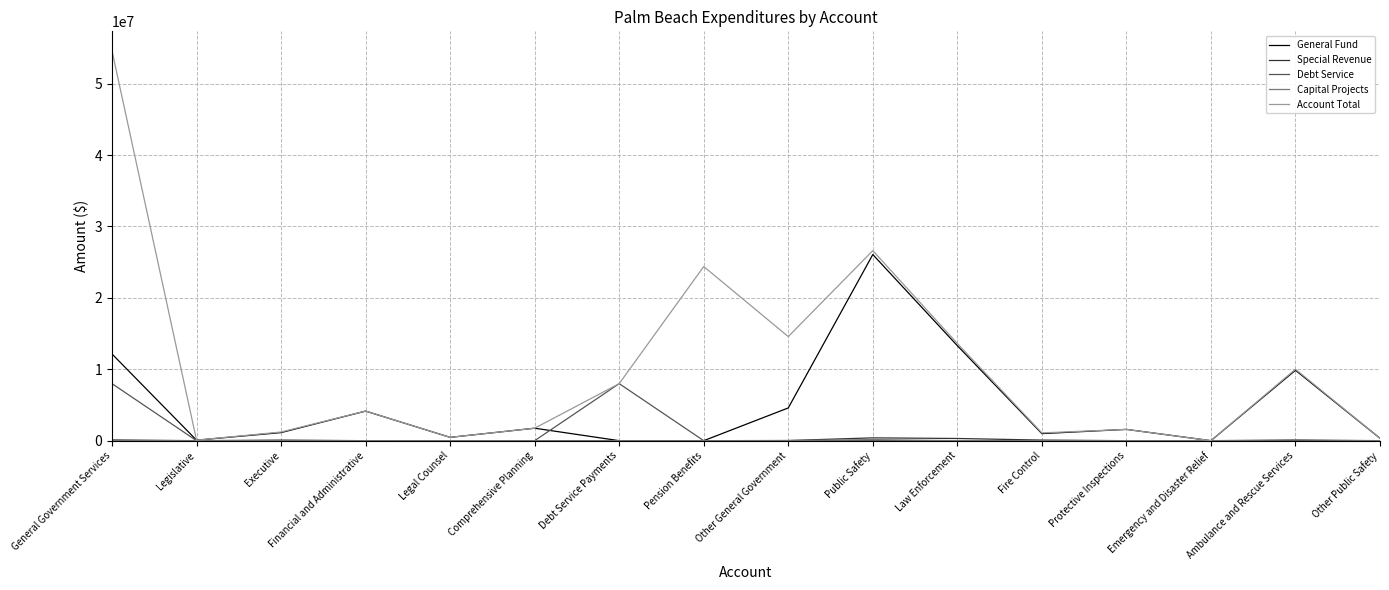

What is the total value across all series at Protective Inspections?

3159508